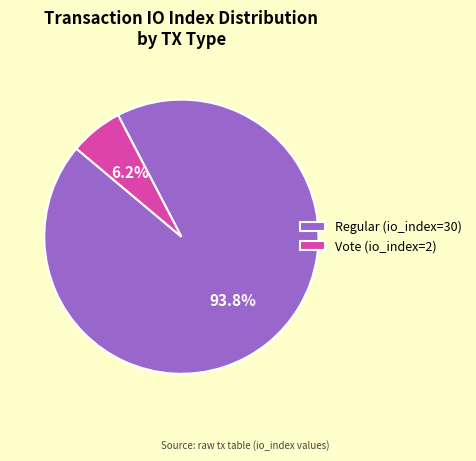

Combined, what portion of the pie is Vote (io_index=2) and Regular (io_index=30)?

100.0%